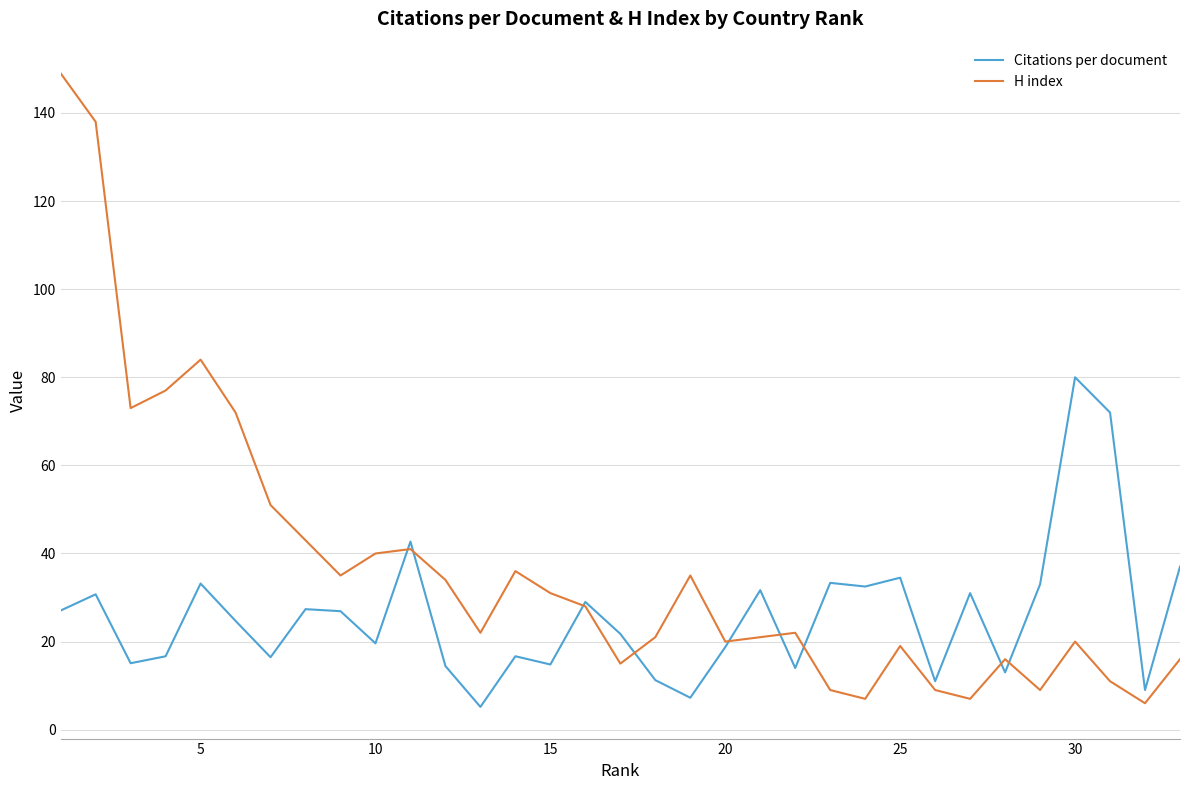

What are all the series names shown in the legend?

Citations per document, H index